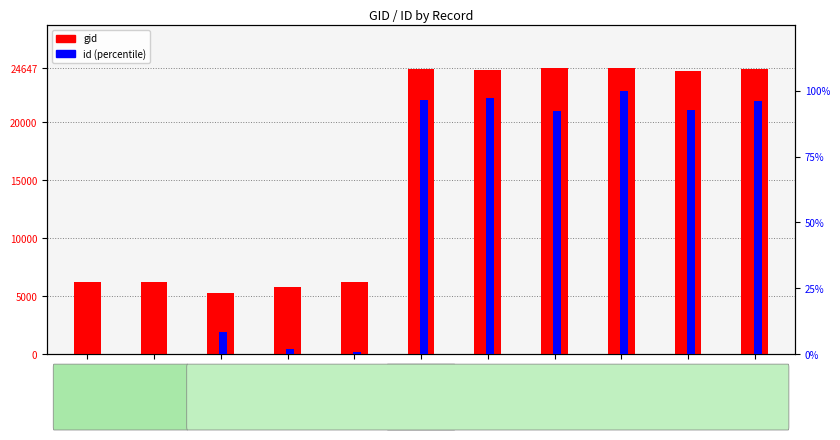

List the labels in order of id (percentile) value, largest first.

24647, 24458, 24517, 24516, 24373, 24634, 5308, 5811, 6242, 6212, 6215